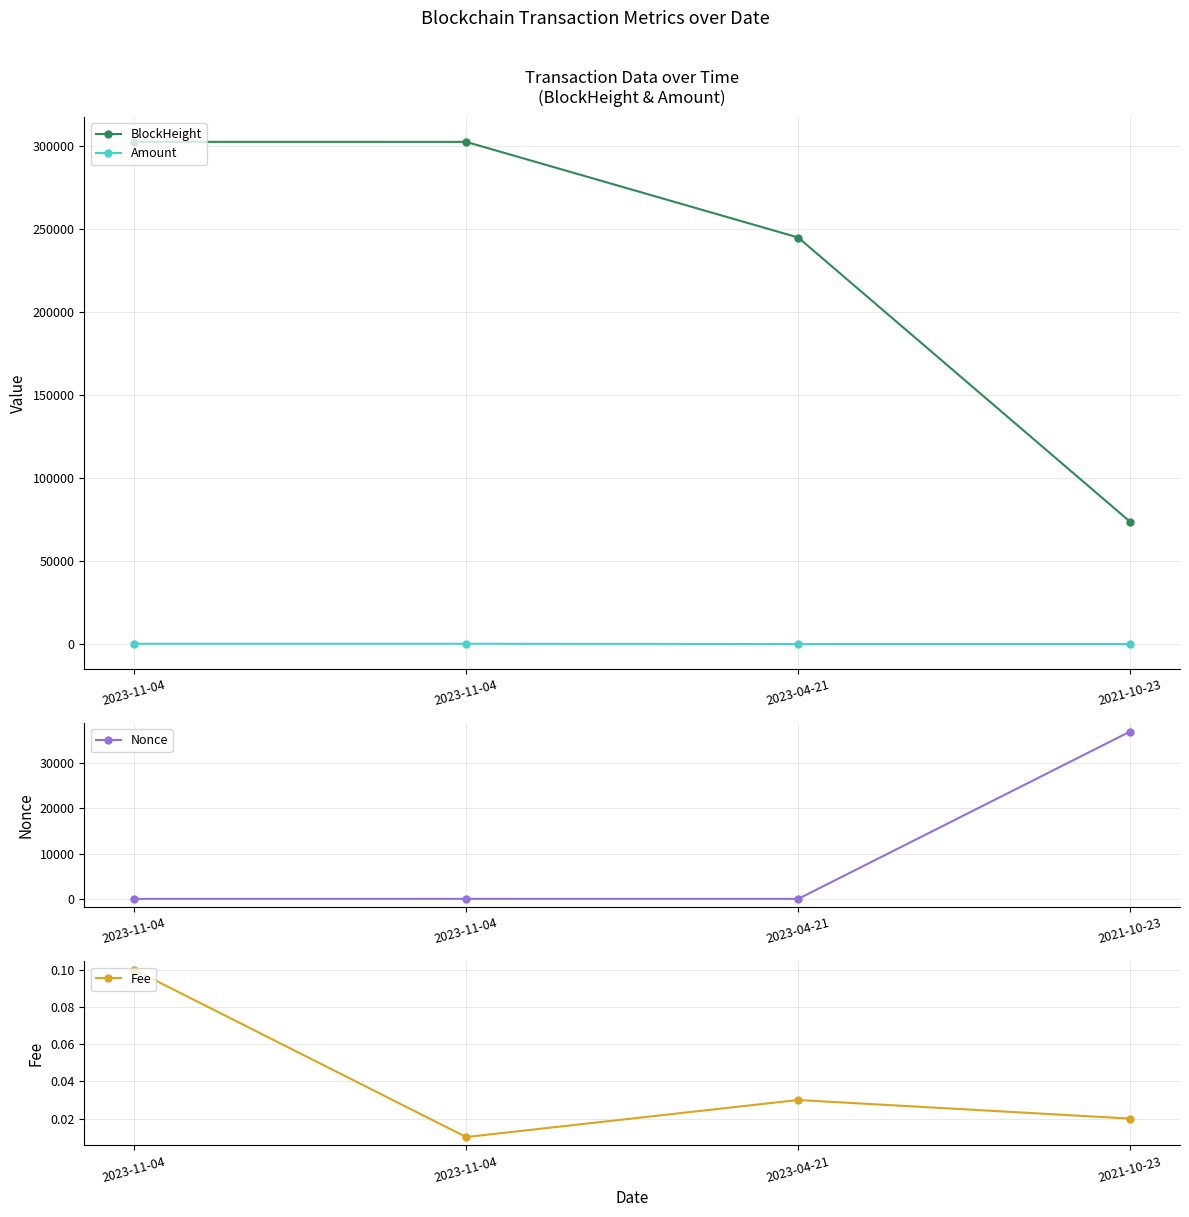

What is the difference between the second highest and second lowest values in the Amount series?

139.7